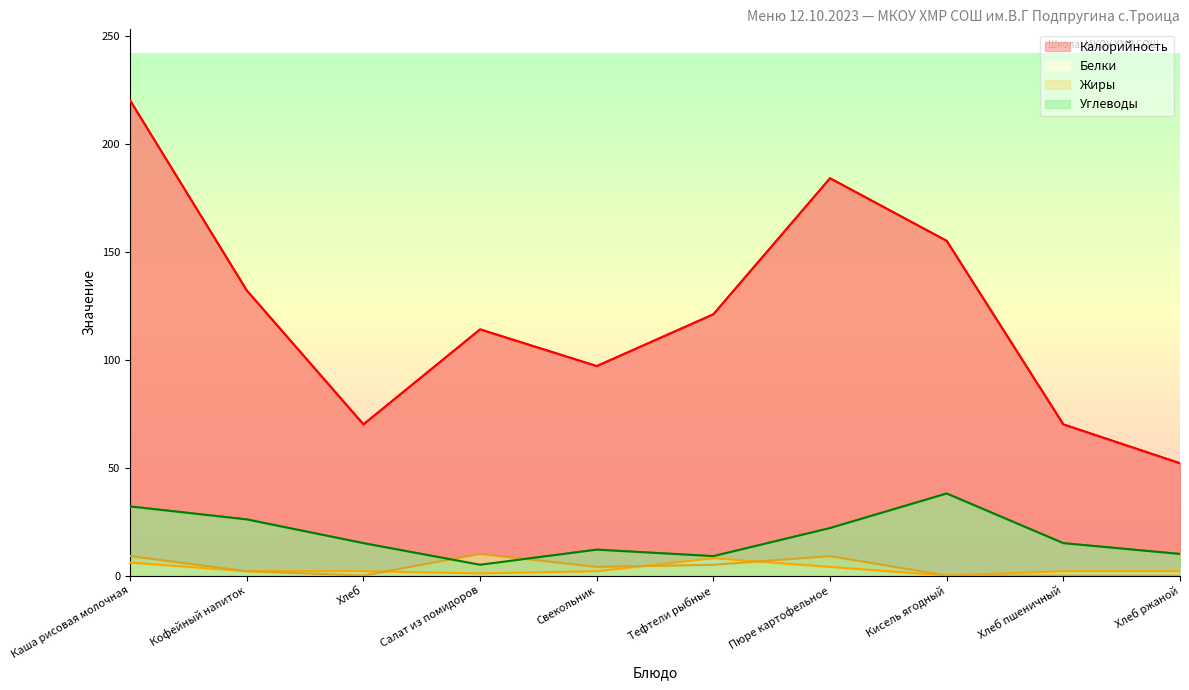

True or false: Калорийность has a value of 18 at Хлеб пшеничный.

False